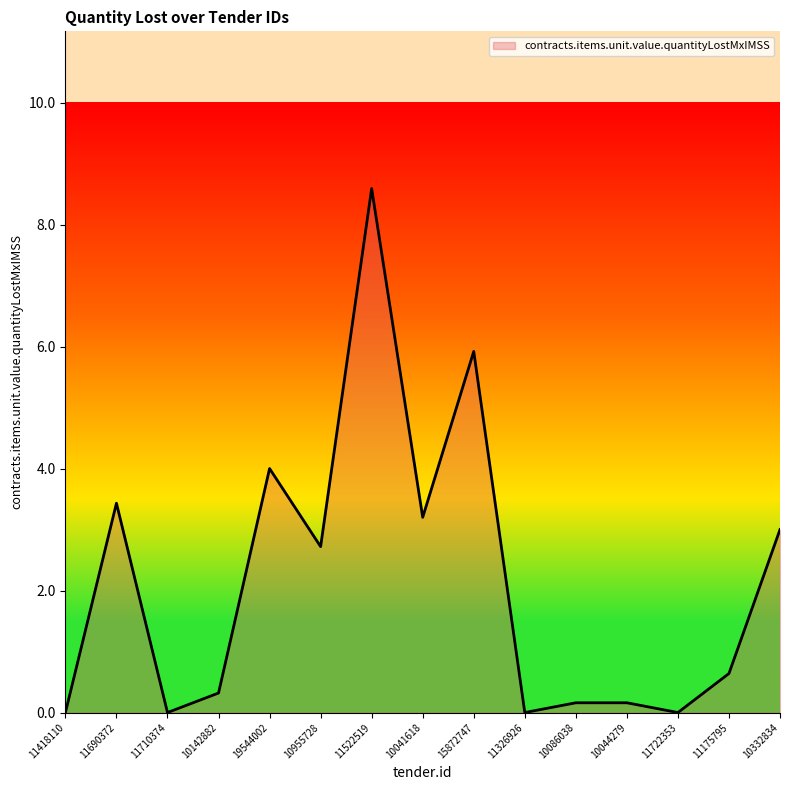

Reading left to right, list all the values displayed in this chart.

11418110=0.0	11690372=3.4	11710374=0.0	10142882=0.3	19544002=4.0	10955728=2.7	11522519=8.6	10041618=3.2	15872747=5.9	11326926=0.0	10086038=0.2	10044279=0.2	11722353=0.0	11175795=0.6	10332834=3.0